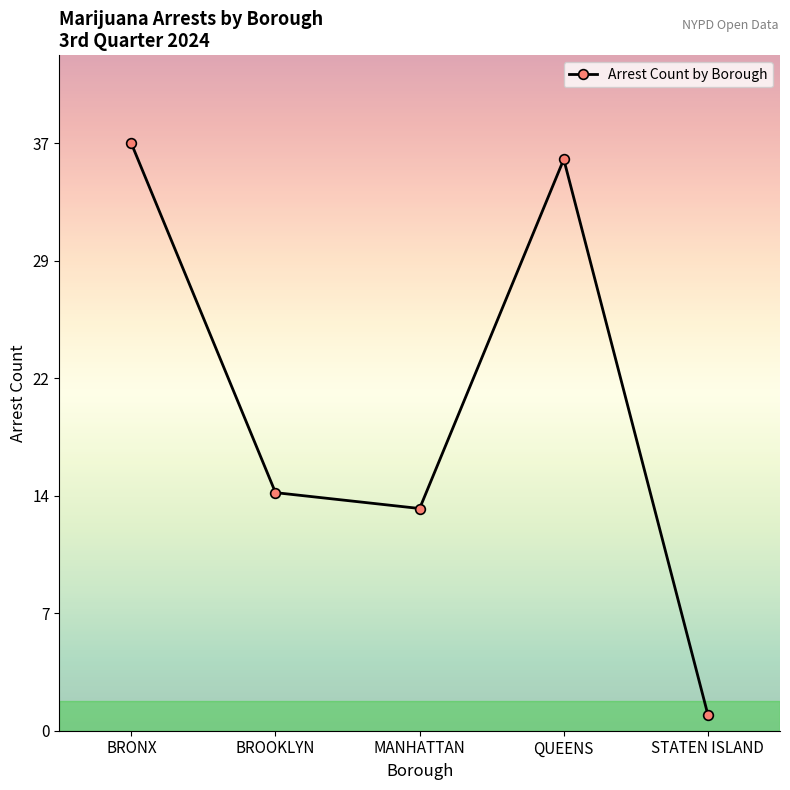

How many points are higher than both their immediate neighbors (excluding endpoints)?

1